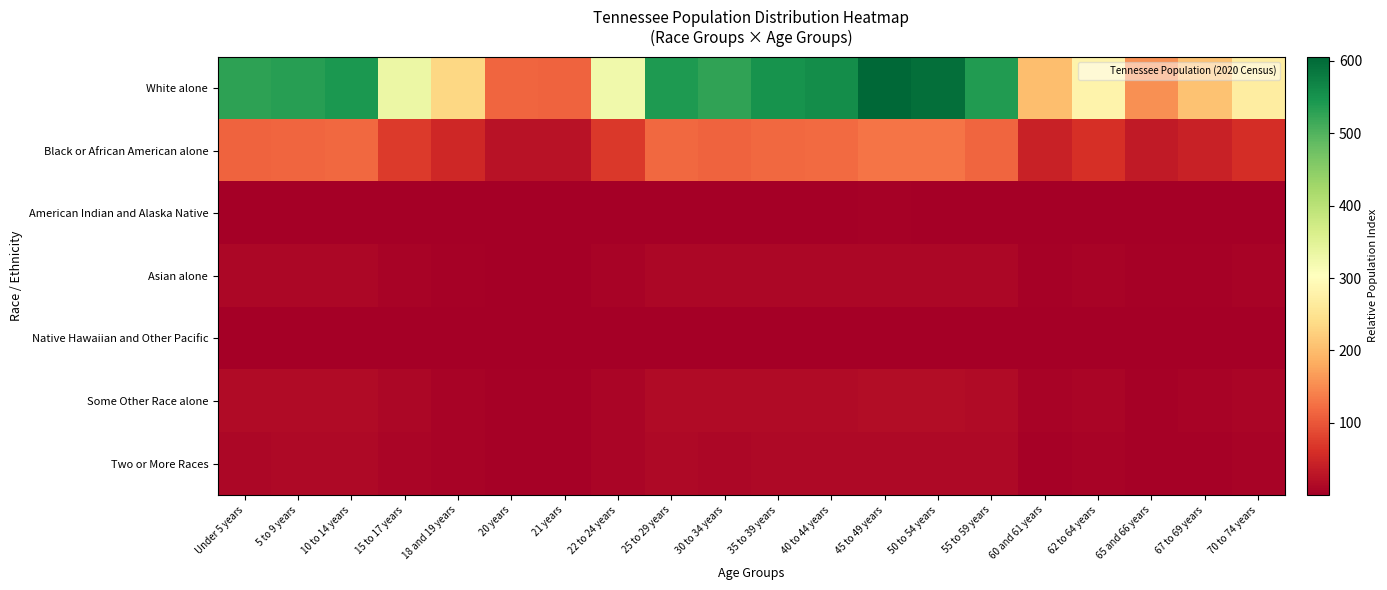

What is the total value across all series at Under 5 years?

682.0